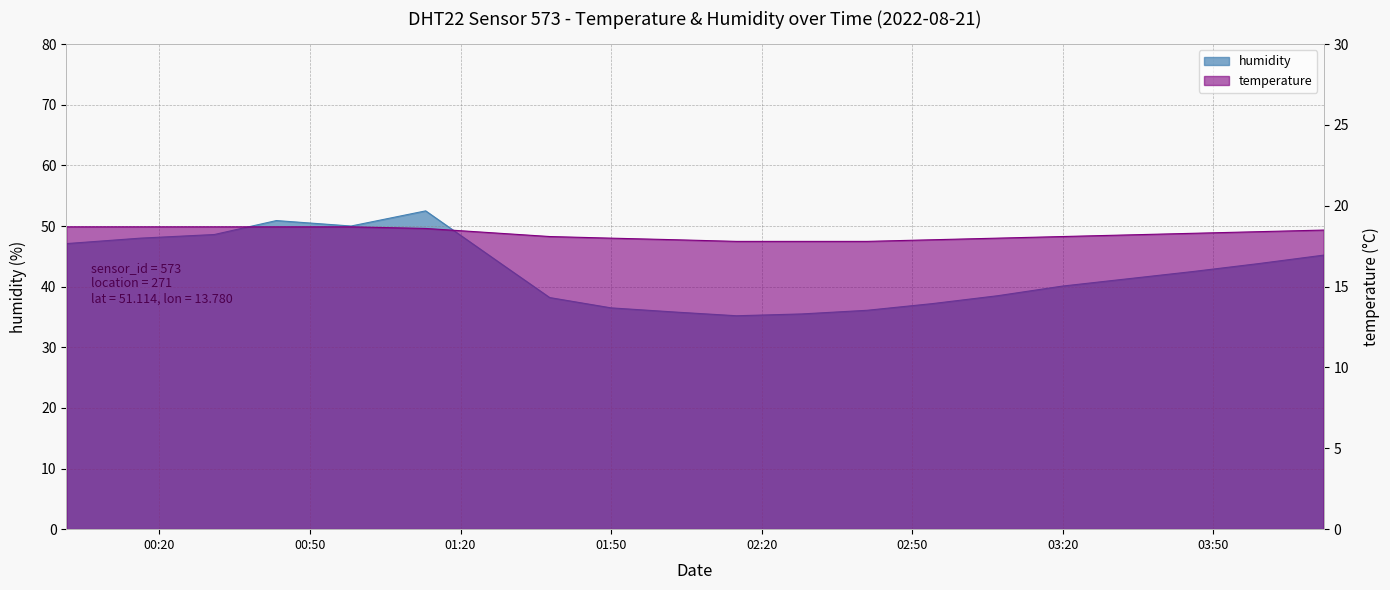

True or false: temperature and humidity cross at least once.

False